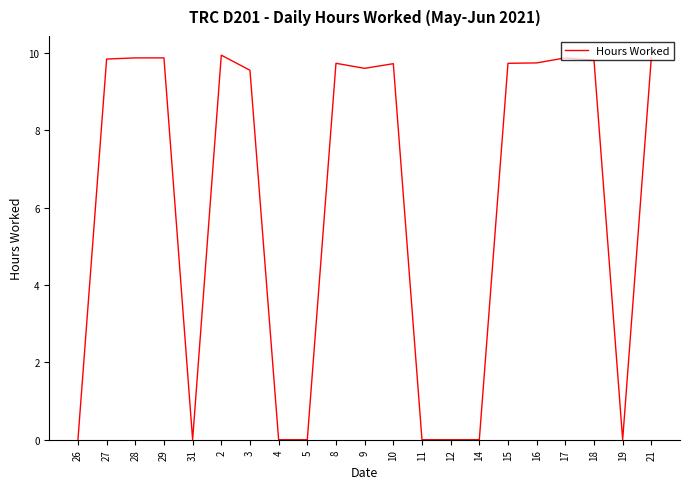

True or false: the data shows 13.8 at 18.

False